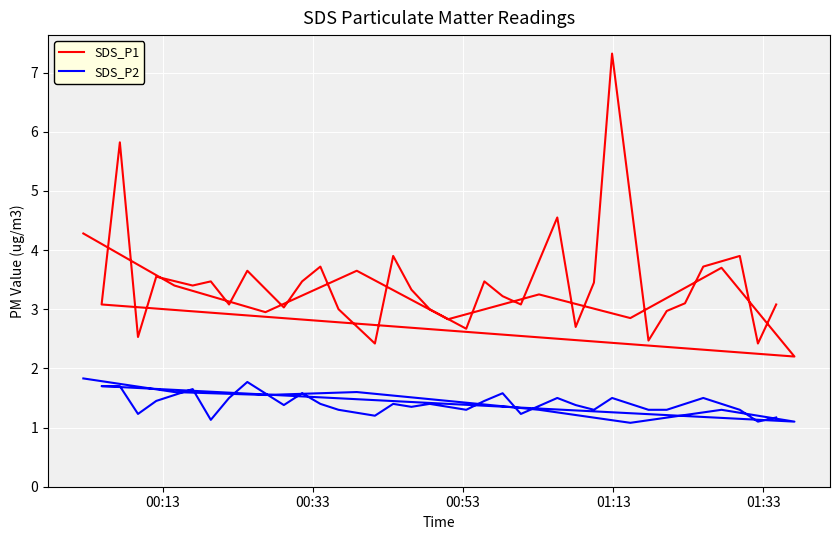

True or false: SDS_P2 and SDS_P1 cross at least once.

False